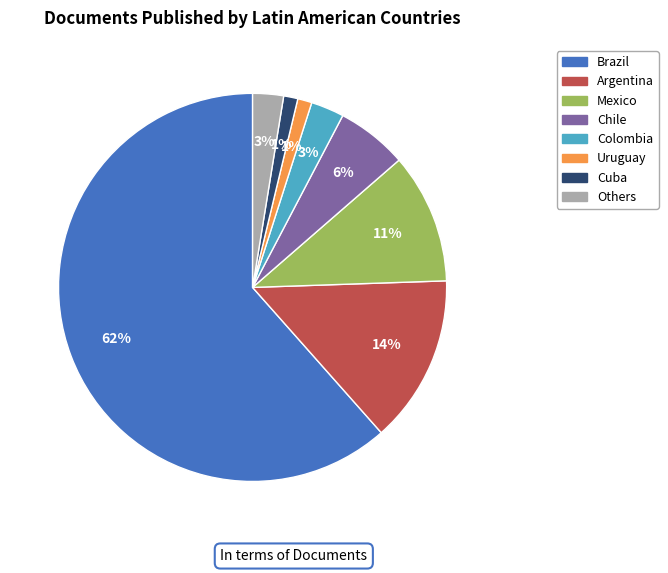

To the nearest percent, what is the difference between the largest and smallest slice percentages?

60%